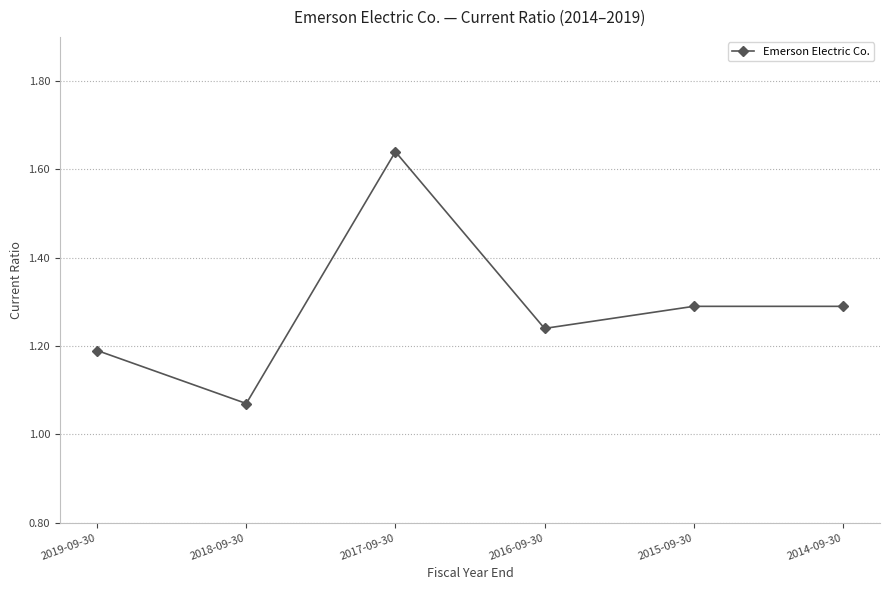

Read the value at 2015-09-30.

1.3